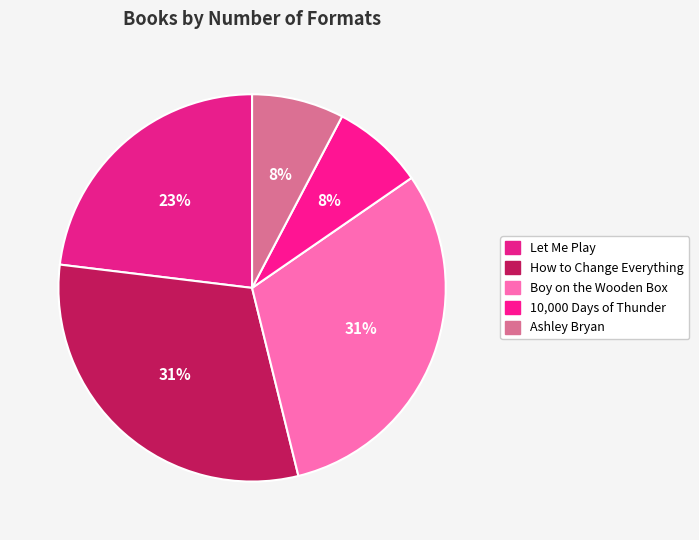

Rank the categories by value from highest to lowest.

How to Change Everything, Boy on the Wooden Box, Let Me Play, 10,000 Days of Thunder, Ashley Bryan